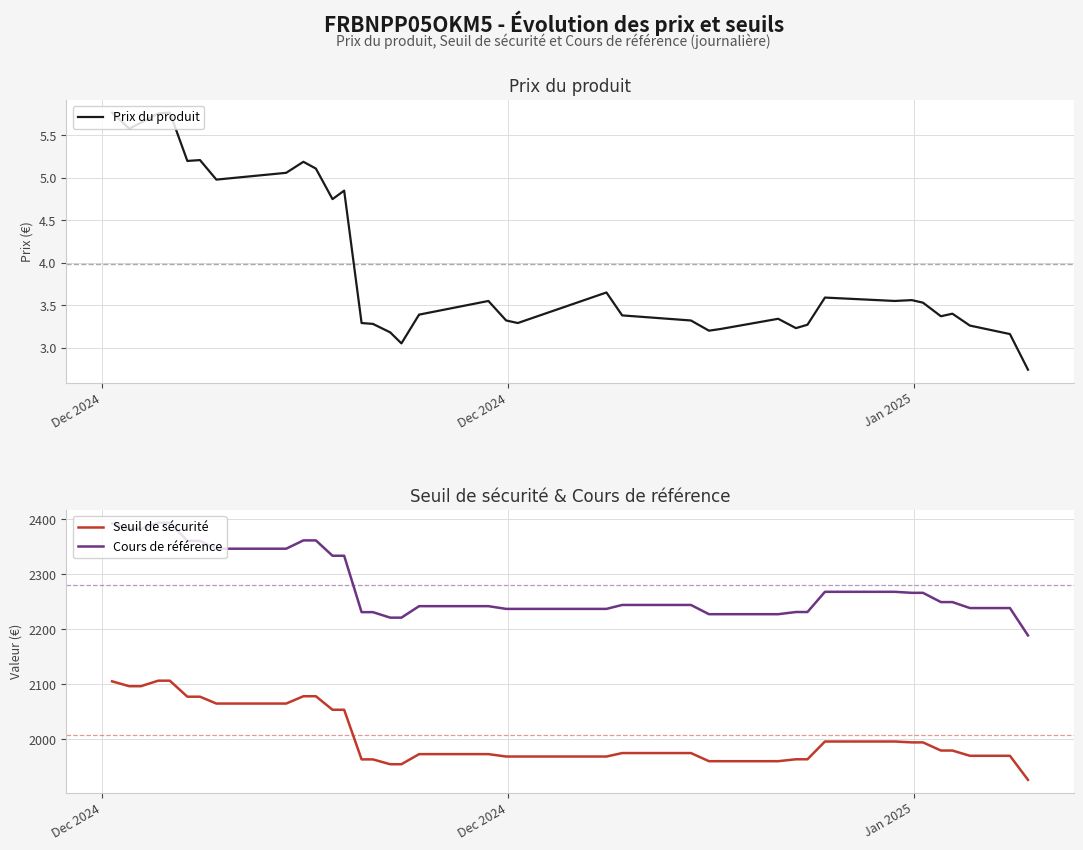

True or false: Seuil de sécurité and Cours de référence cross at least once.

False